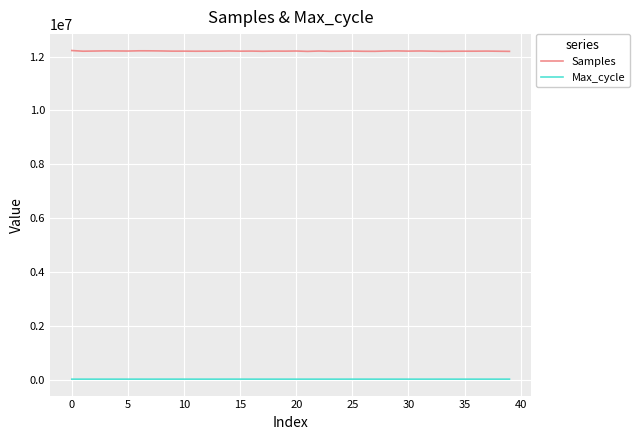

True or false: Samples and Max_cycle intersect in this chart.

False